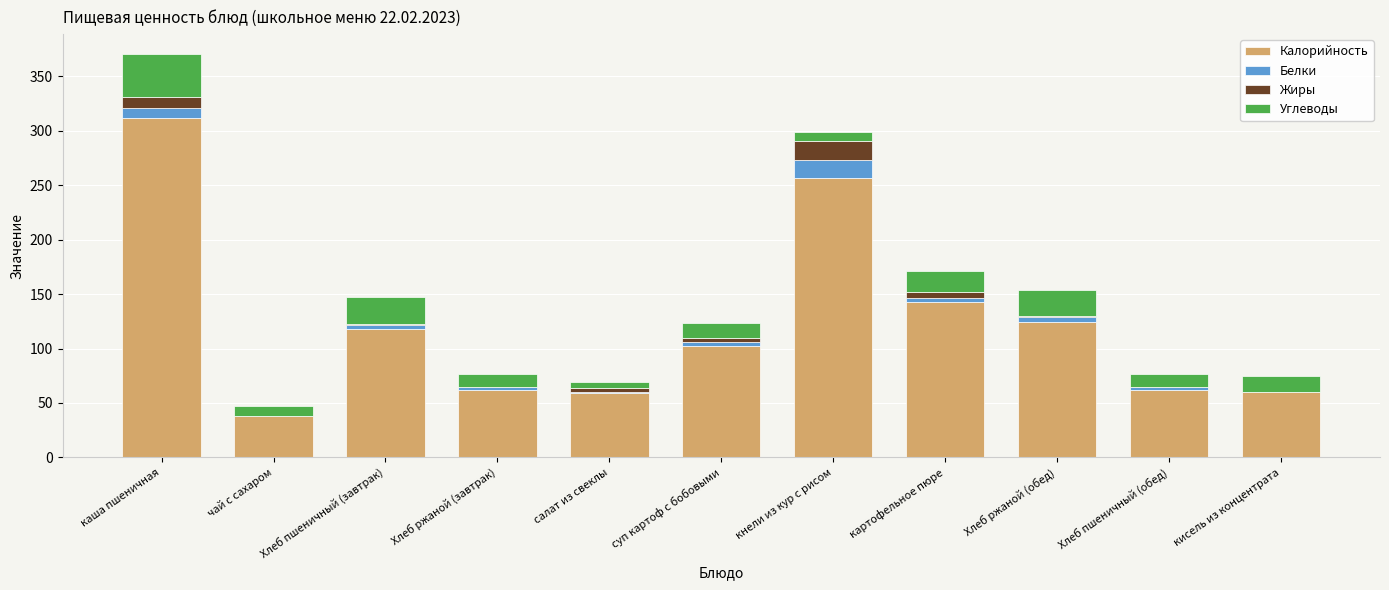

Count the number of data series in this chart.

4